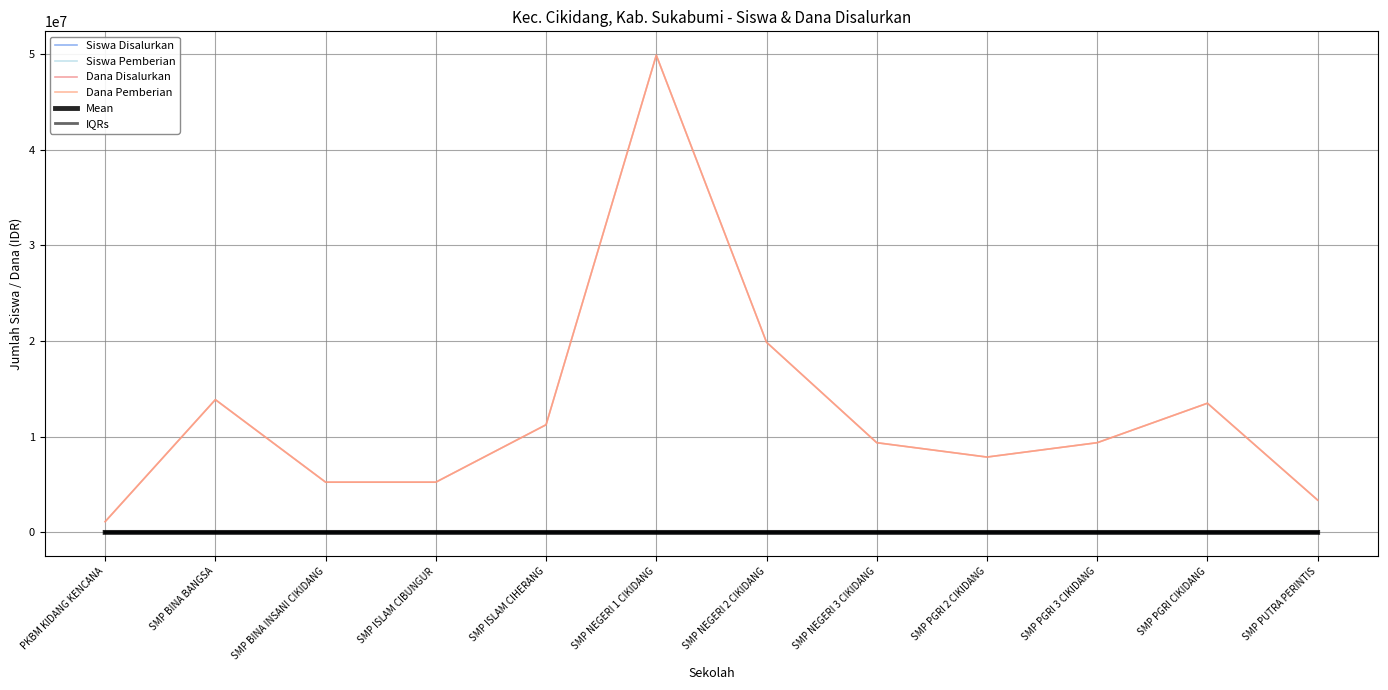

At which category does Siswa Disalurkan reach its first local valley?

SMP PGRI 2 CIKIDANG